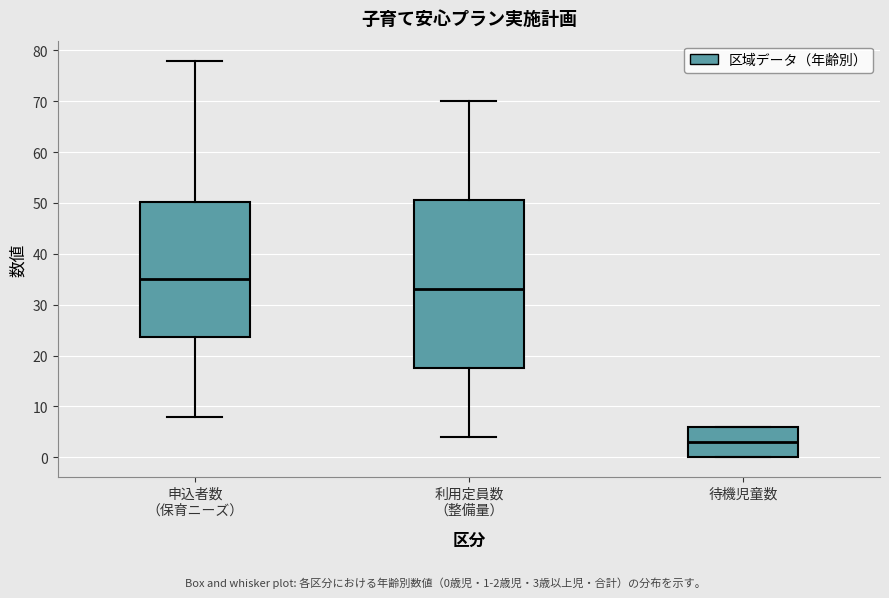

Where is the upper edge of the box for 利用定員数 （整備量） on the y-axis? The values are not printed on the chart, so give them approximately, as read against the axis.

51